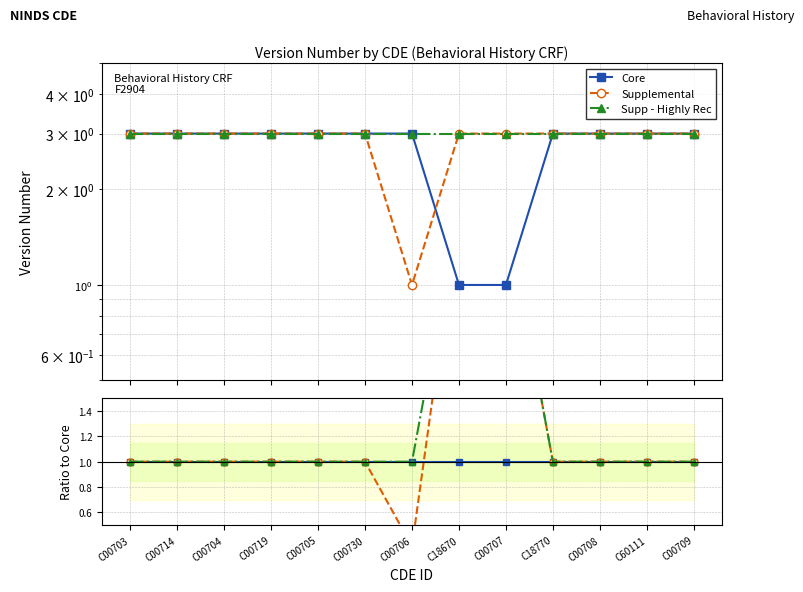

Which category has the lowest value in the Supplemental series?

C00706